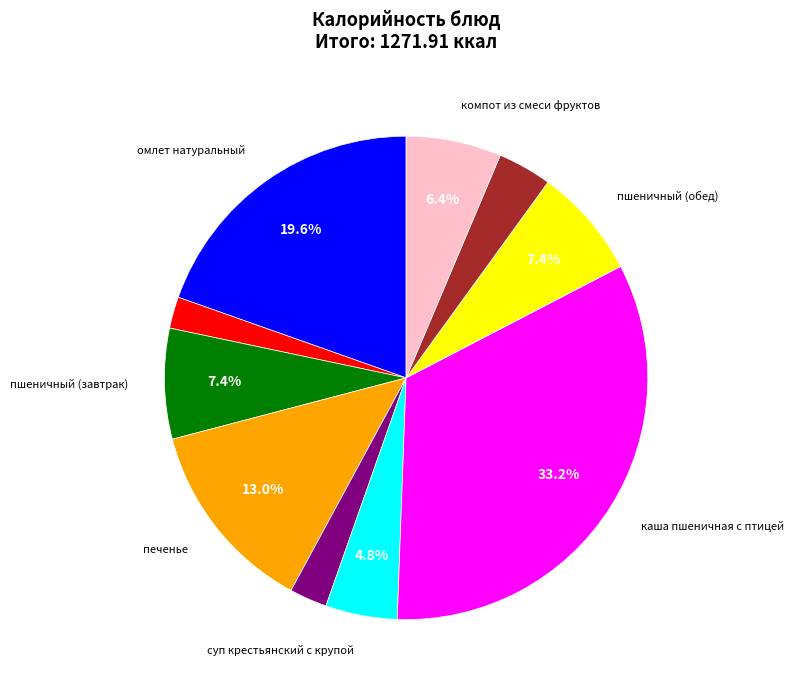

Is there a majority slice in this chart?

No